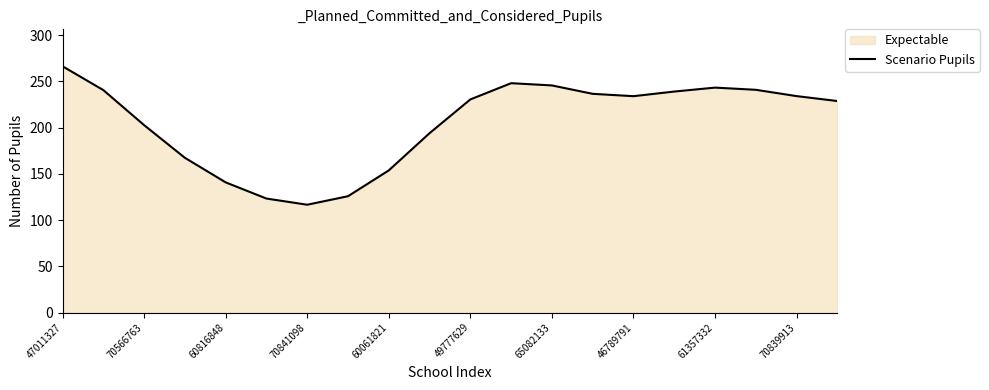

The value at 47011327 is 266.2. True or false?

True